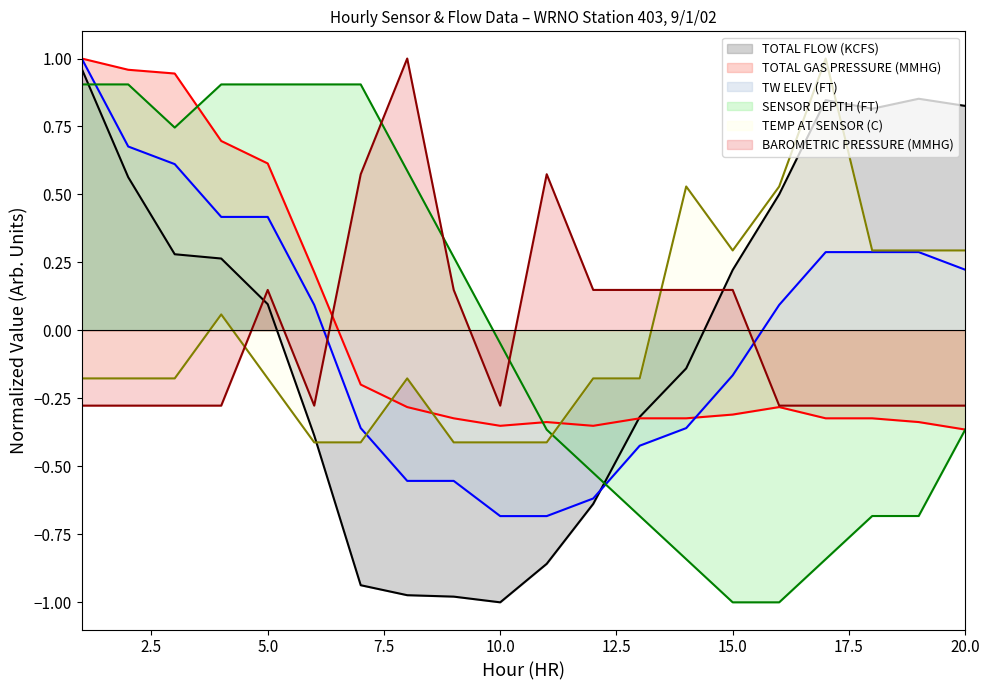

Which series has the largest range (max minus min)?

TOTAL FLOW (KCFS)